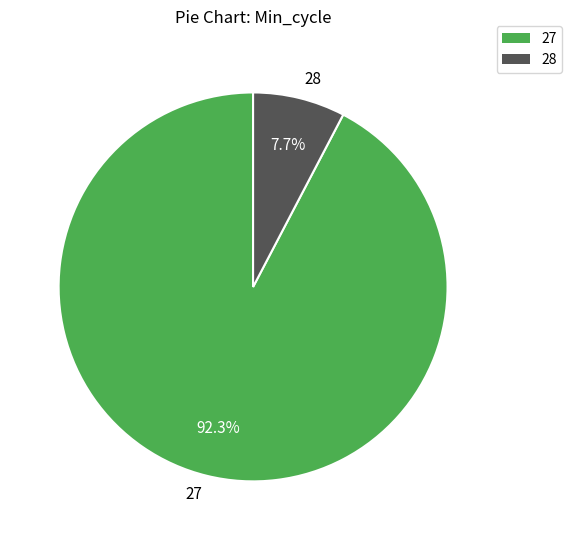

Which has a higher value, 27 or 28?

27